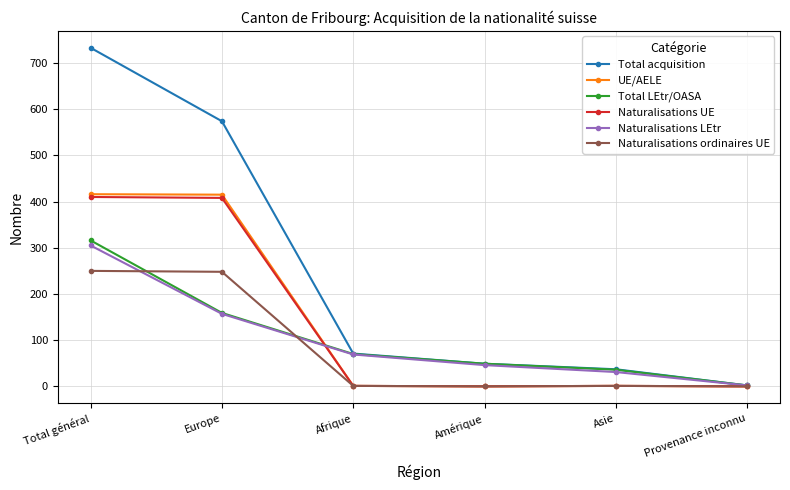

Which series changed the most between Total général and Afrique?

Total acquisition